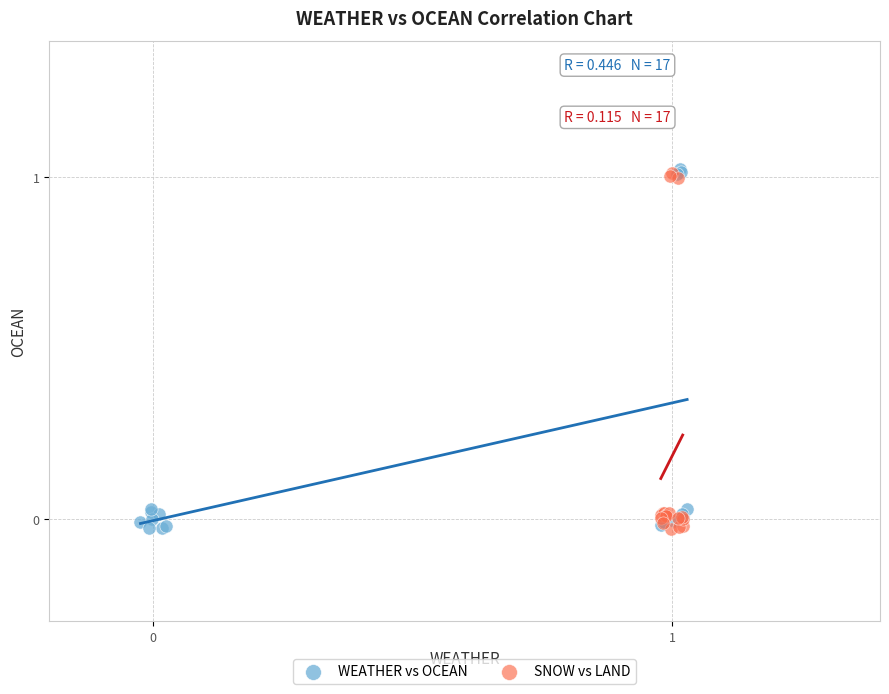

What are all the series names shown in the legend?

WEATHER vs OCEAN, SNOW vs LAND